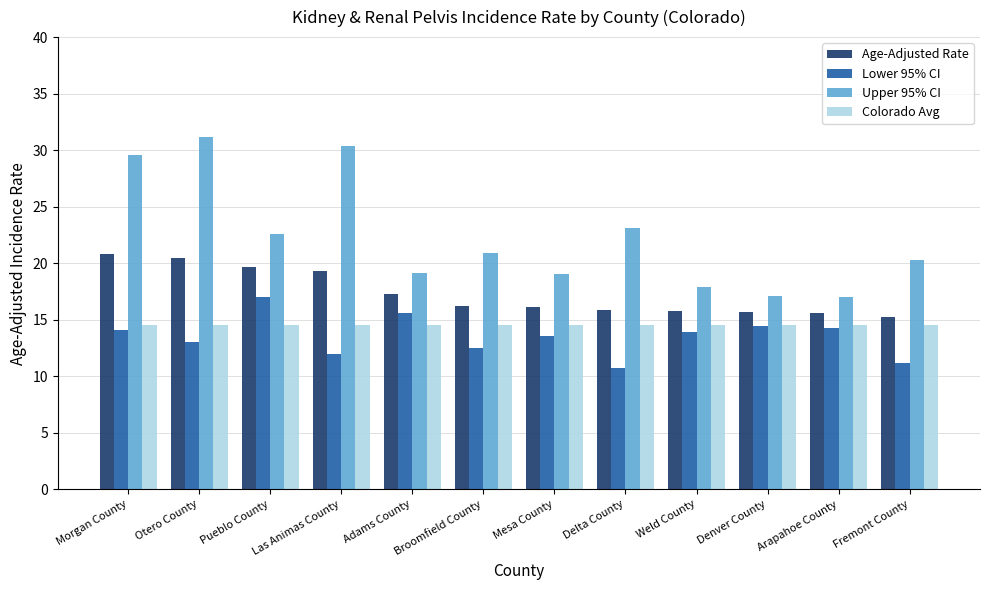

What is the sum of all Upper 95% CI values?

268.2